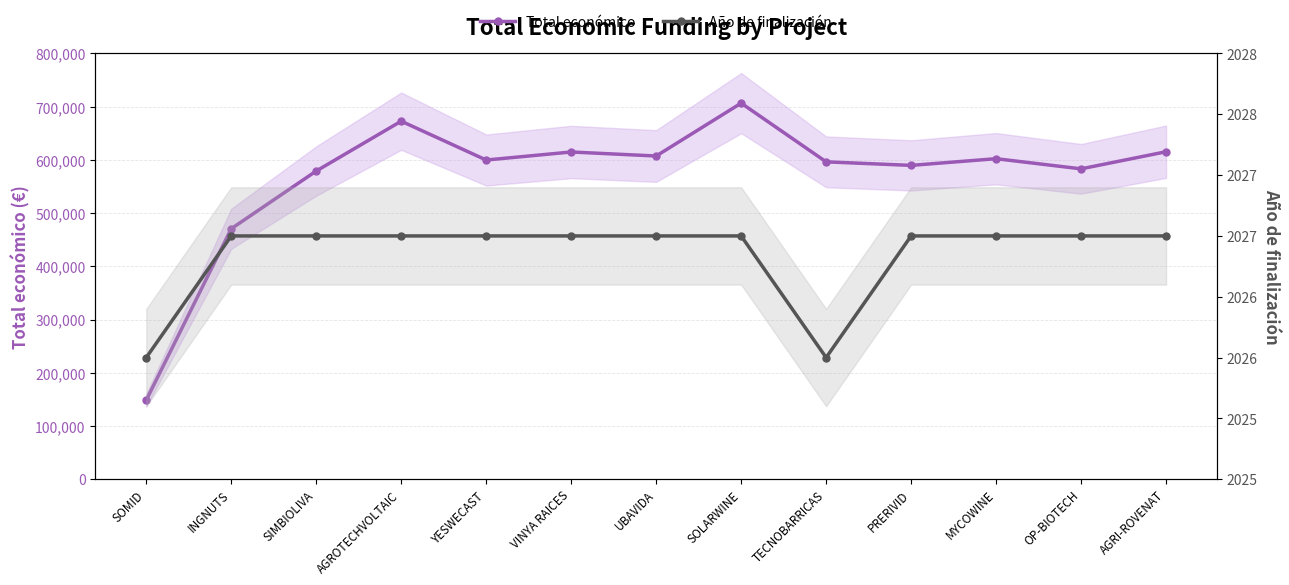

What is the total value across all series at SIMBIOLIVA?

581179.0